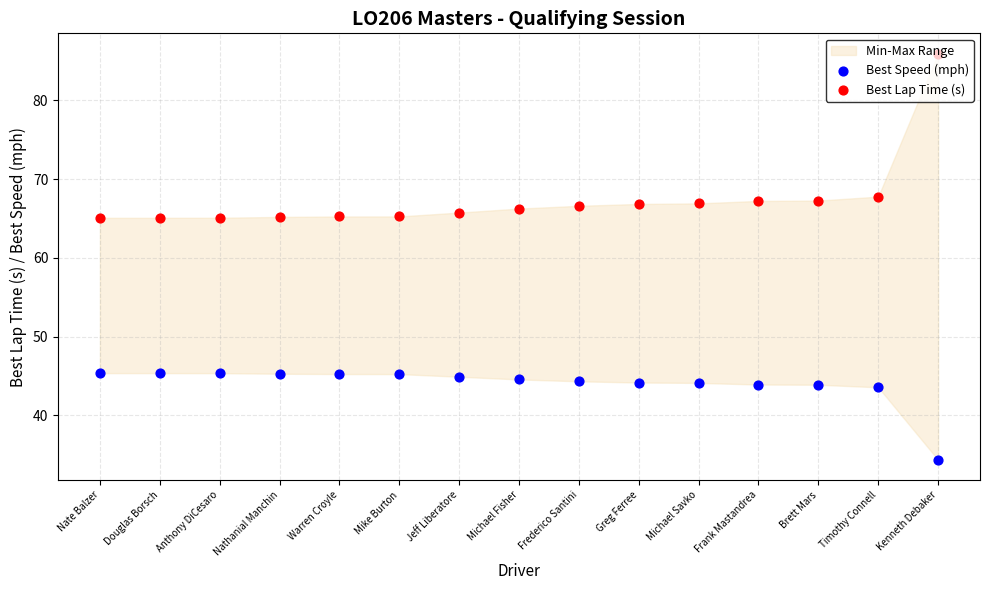

Which series reaches the maximum Y coordinate?

Best Lap Time (s)